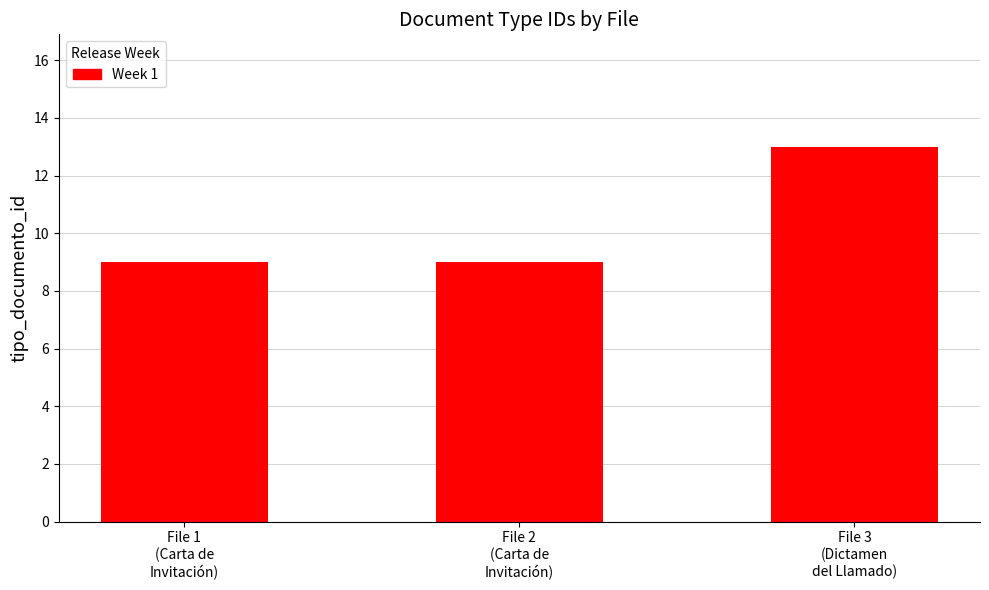

Count the values in the range 9 to 13.

3